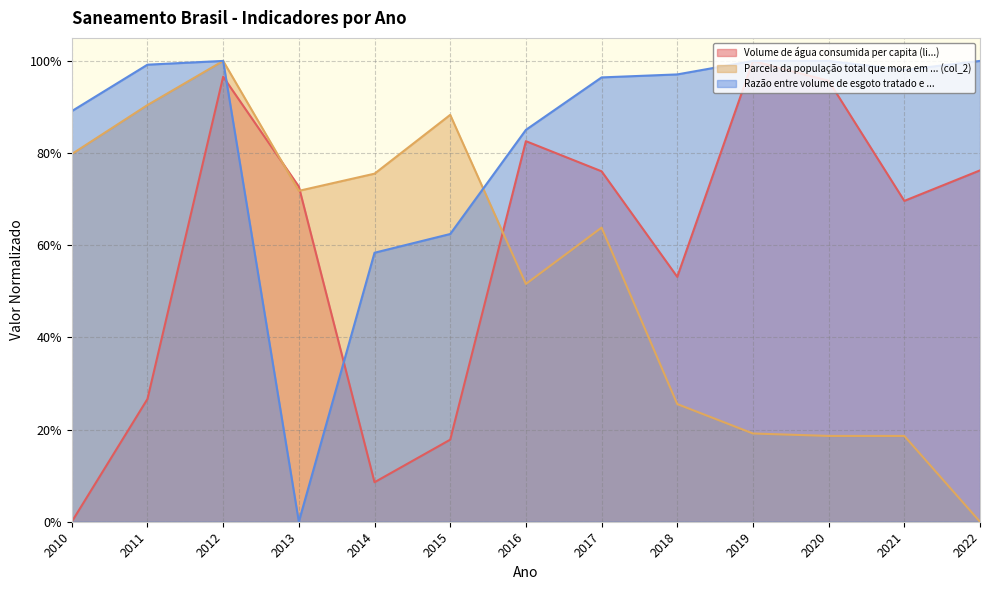

Reading left to right, what are all the values shown in this chart?

Volume de água consumida per capita (li...): 2010=0.0	2011=0.3	2012=1.0	2013=0.7	2014=0.1	2015=0.2	2016=0.8	2017=0.8	2018=0.5	2019=1.0	2020=1.0	2021=0.7	2022=0.8
Parcela da população total que mora em ... (col_2): 2010=0.8	2011=0.9	2012=1.0	2013=0.7	2014=0.8	2015=0.9	2016=0.5	2017=0.6	2018=0.3	2019=0.2	2020=0.2	2021=0.2	2022=0.0
Razão entre volume de esgoto tratado e ...: 2010=0.9	2011=1.0	2012=1.0	2013=0.0	2014=0.6	2015=0.6	2016=0.9	2017=1.0	2018=1.0	2019=1.0	2020=1.0	2021=1.0	2022=1.0